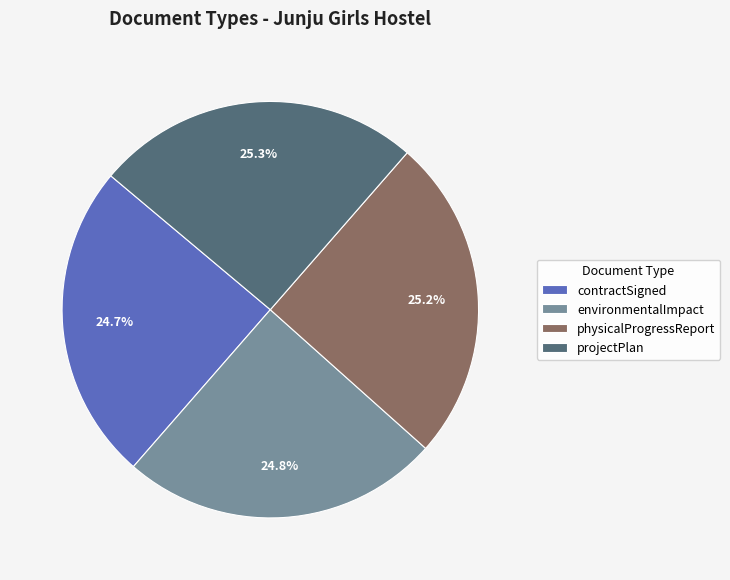

Is environmentalImpact the majority of the pie?

No